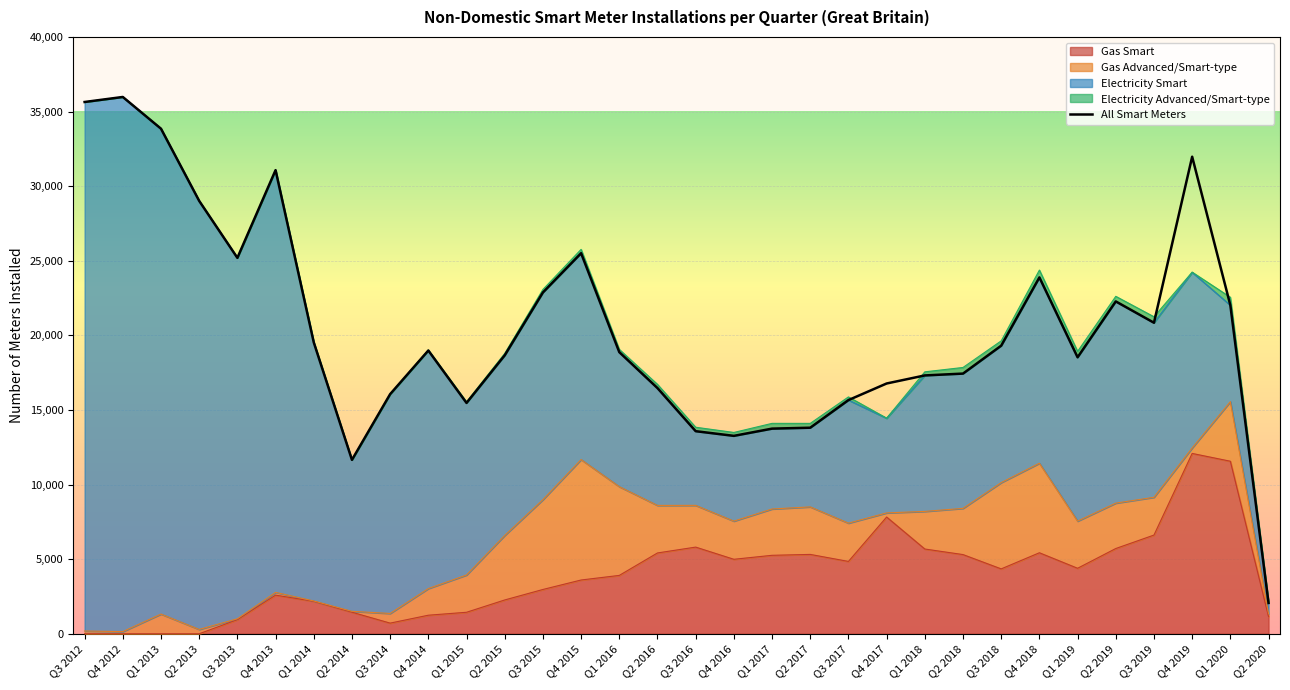

How many data points does each series have?

32